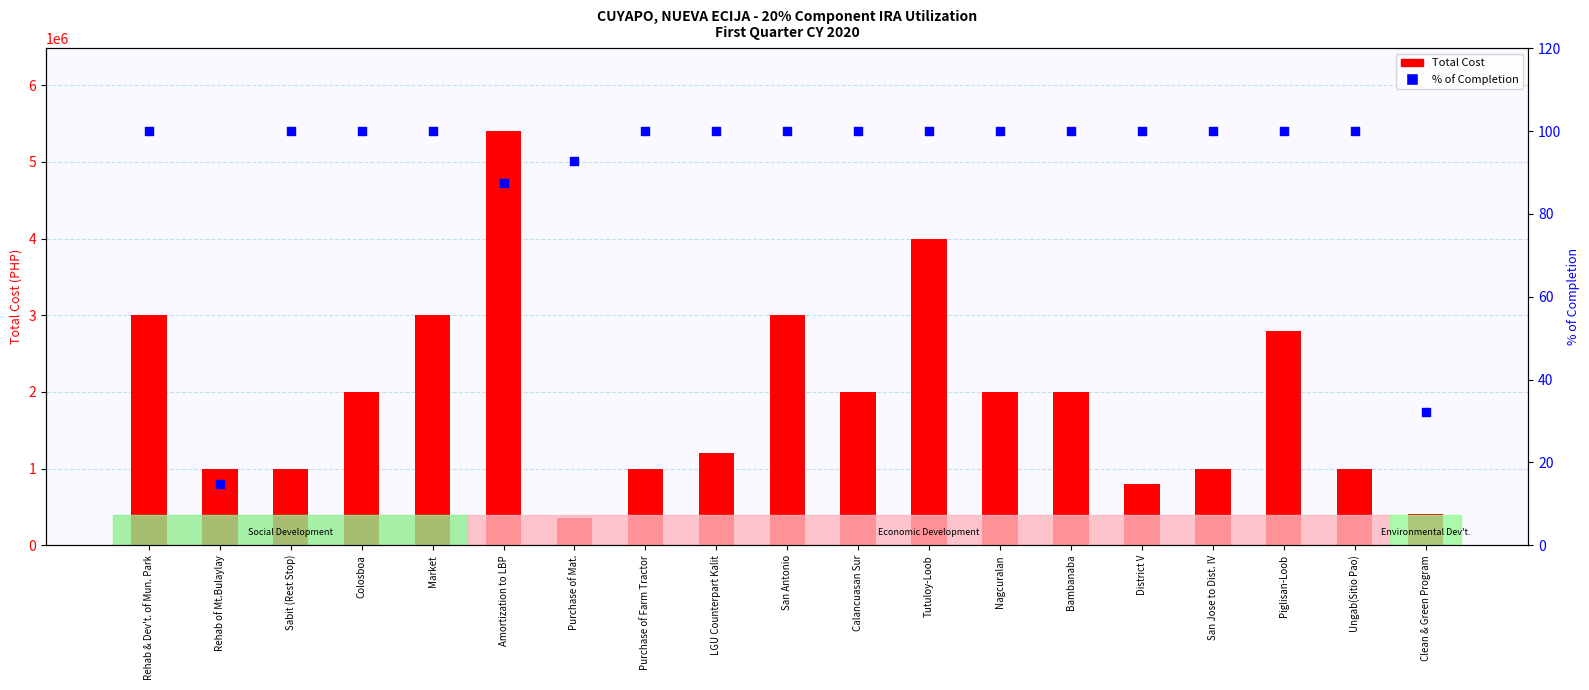

Which series has the widest spread of Y values?

Total Cost